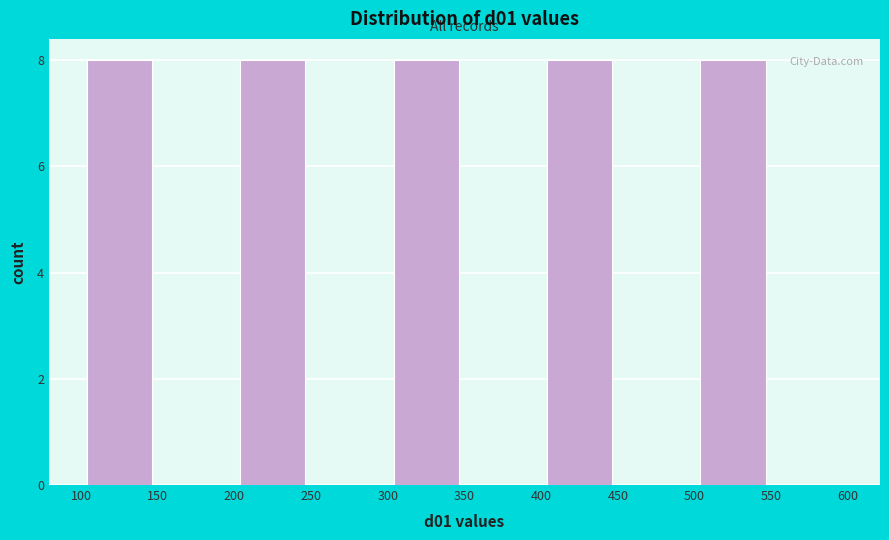

Reading left to right, transcribe this chart: for each bar, give the range it covers on the x-axis and its height. The values are not printed on the chart, so give them approximately, as read against the axis.

100 to 150: 8
150 to 200: 0
200 to 250: 8
250 to 300: 0
300 to 350: 8
350 to 400: 0
400 to 450: 8
450 to 500: 0
500 to 550: 8
550 to 600: 0